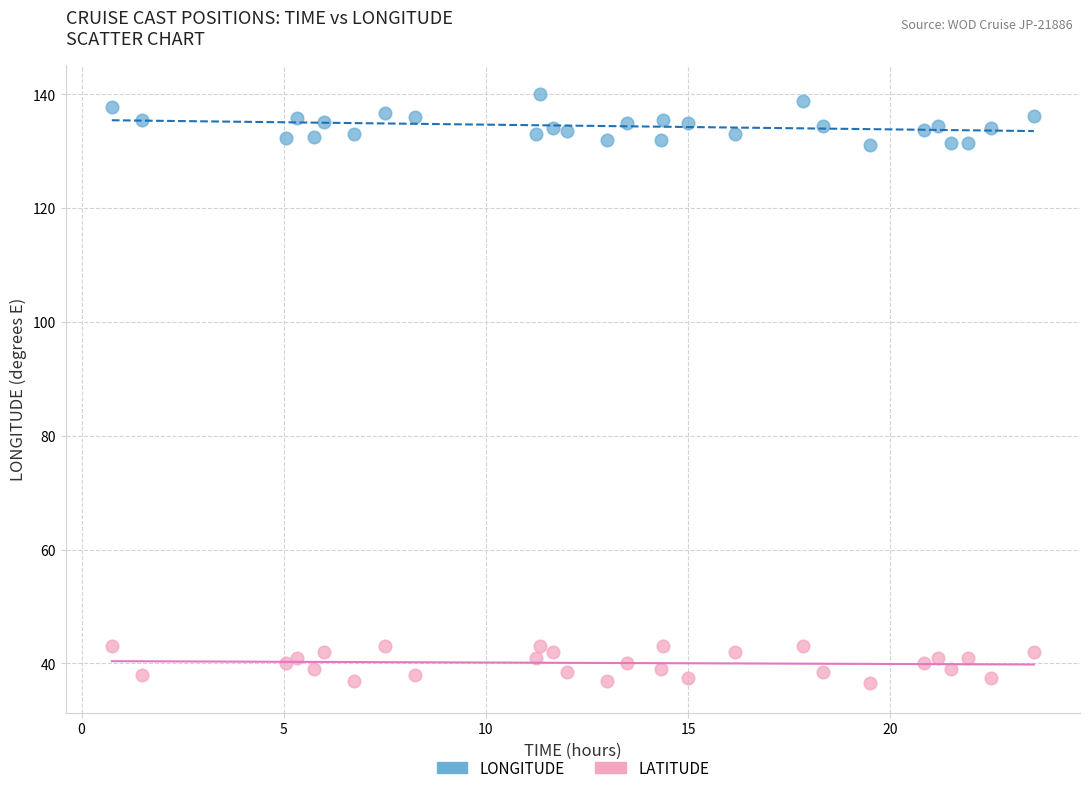

What are all the series names shown in the legend?

LONGITUDE, LATITUDE